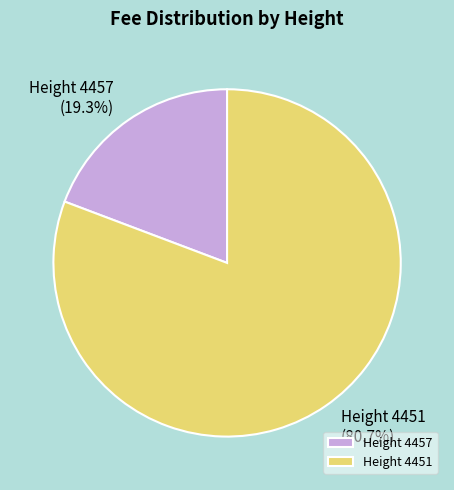

Count the number of slices in the pie.

2